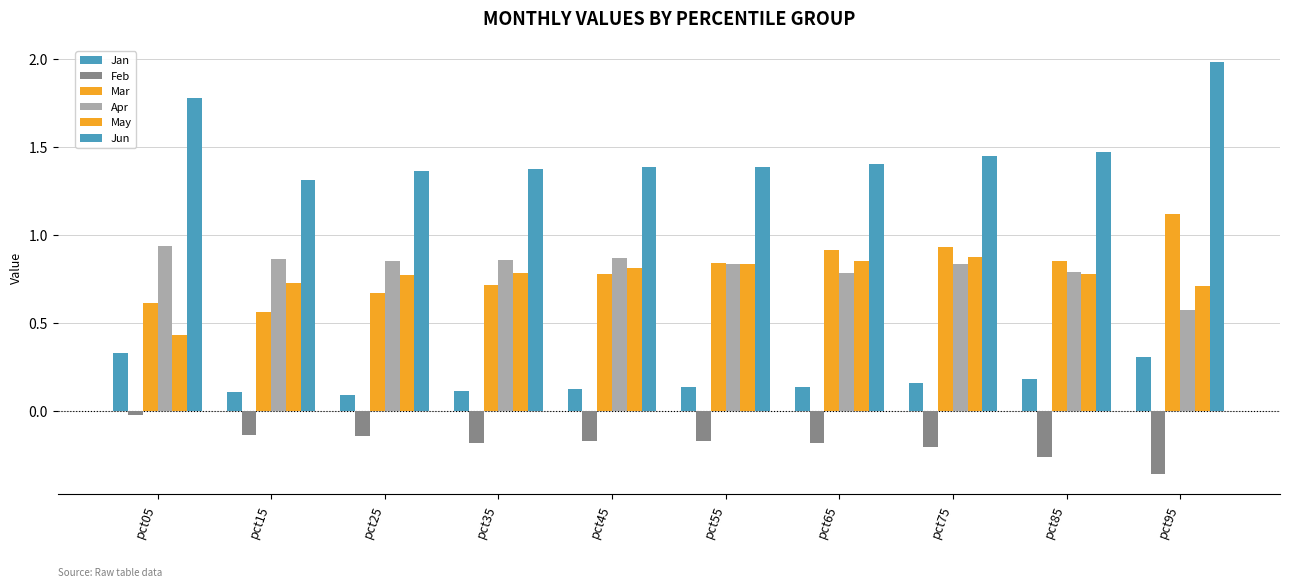

Which category has the lowest value across all series?

pct95